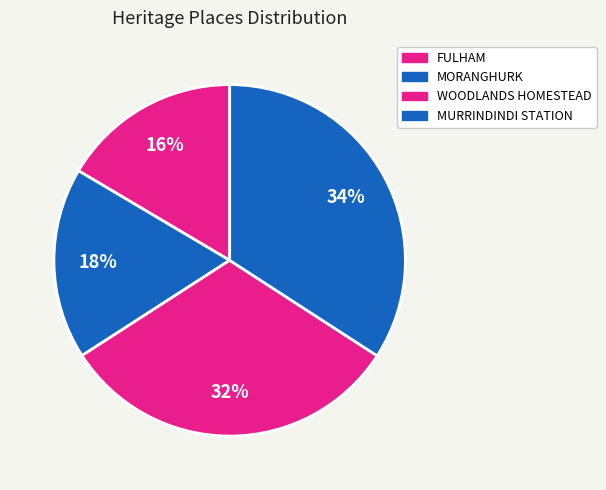

How many segments does this pie chart have?

4